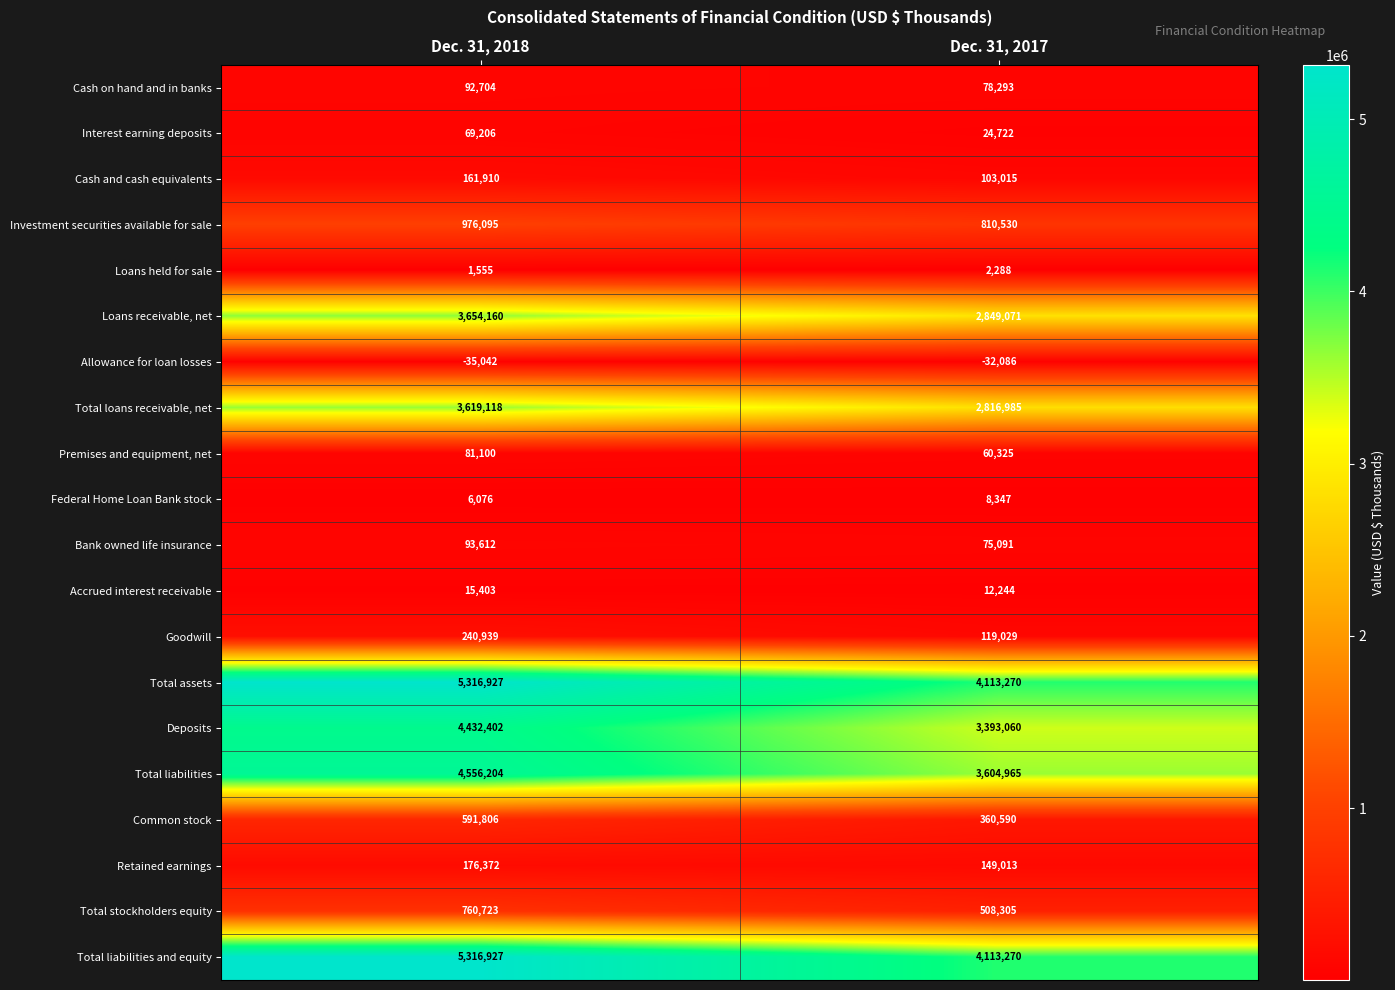

The Bank owned life insurance series shows 39143 at Dec. 31, 2018. True or false?

False